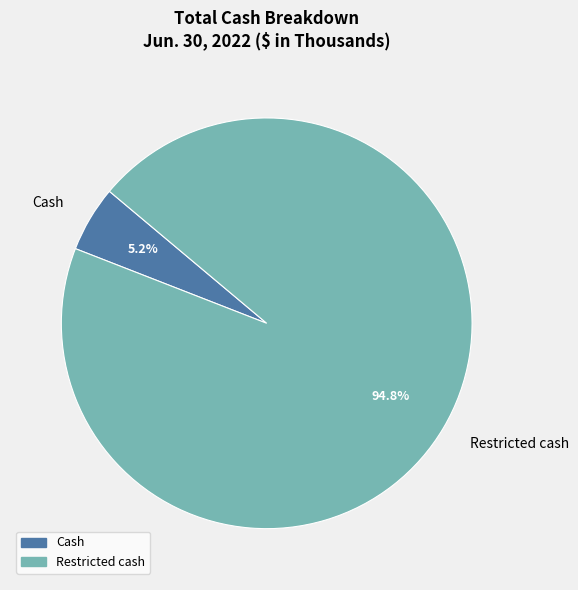

What is the majority slice?

Restricted cash